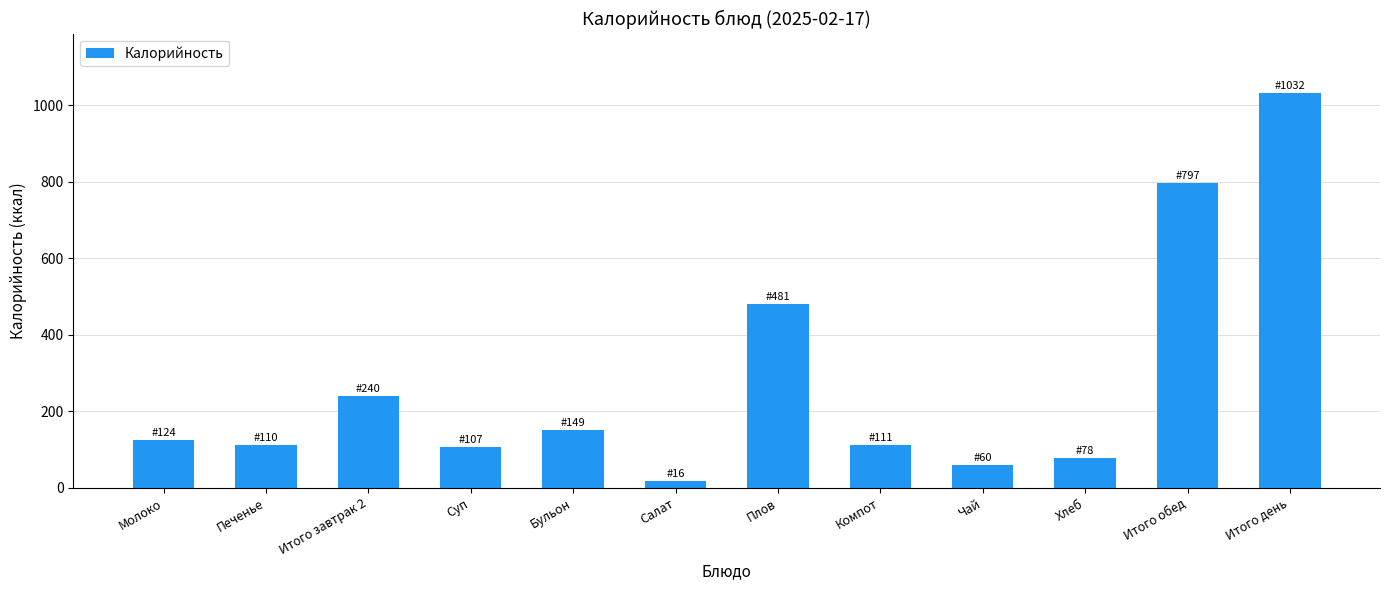

Which has a higher value, Молоко or Итого завтрак 2?

Итого завтрак 2